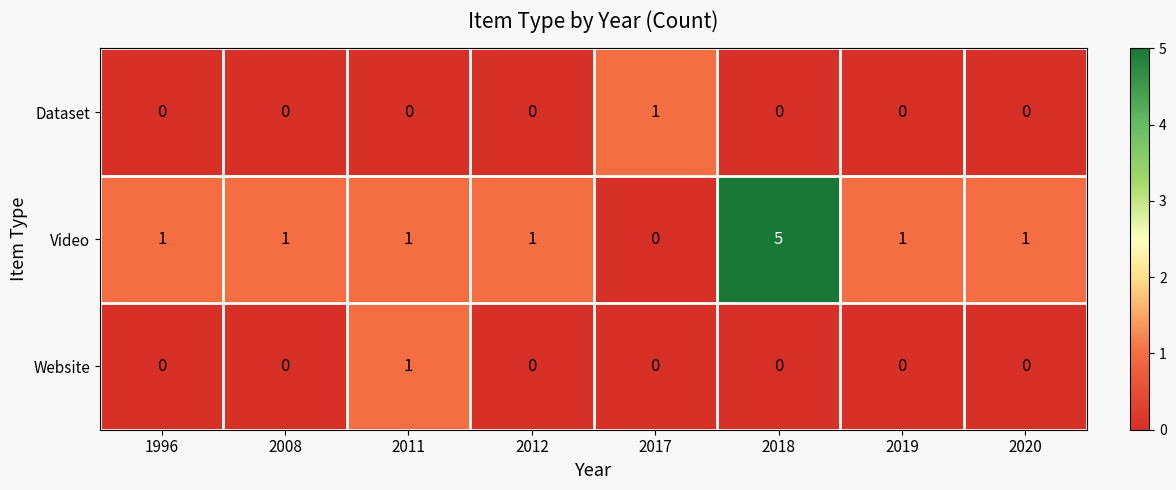

What is the total value across all series at 2011?

2